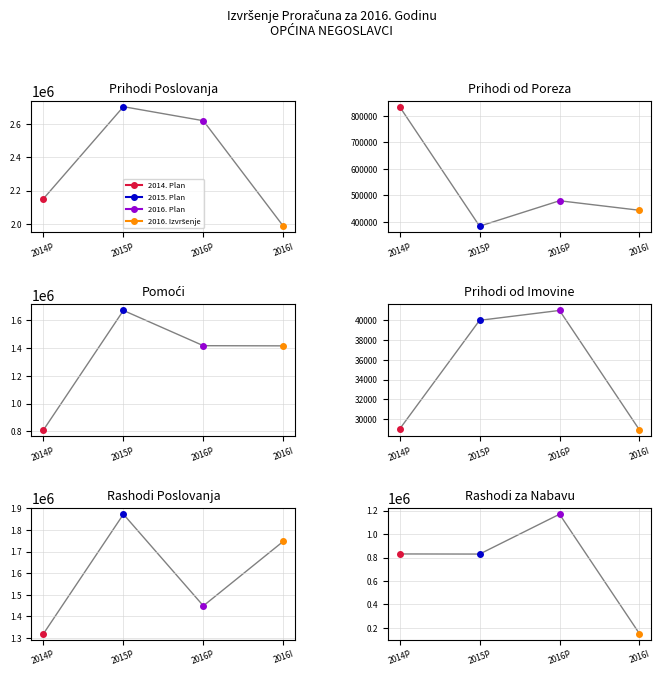

Which has a higher value, Rashodi poslovanja or Prihodi poslovanja?

Prihodi poslovanja